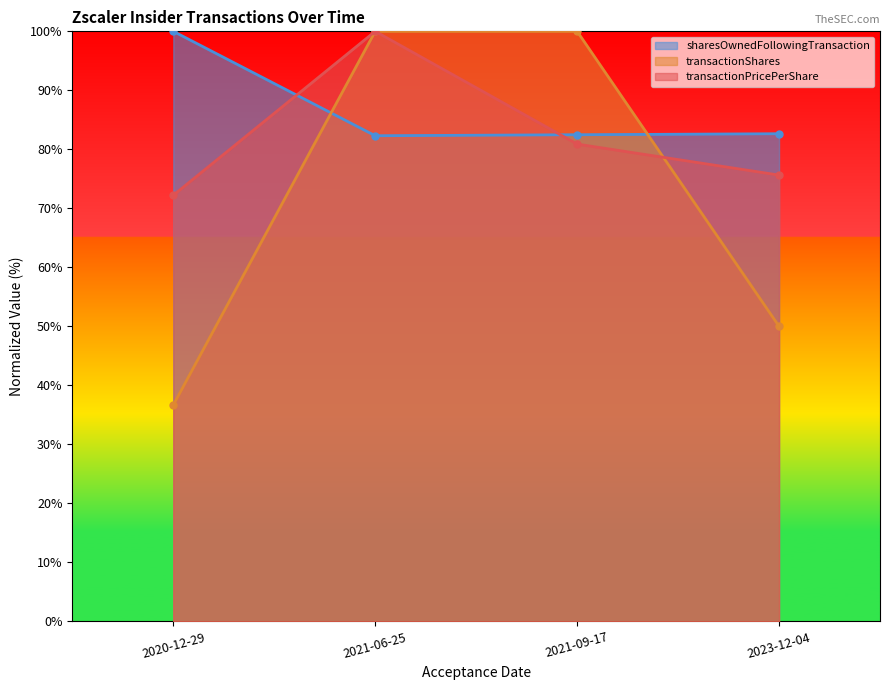

What is the difference between the second highest and second lowest values in the transactionShares series?

50.0